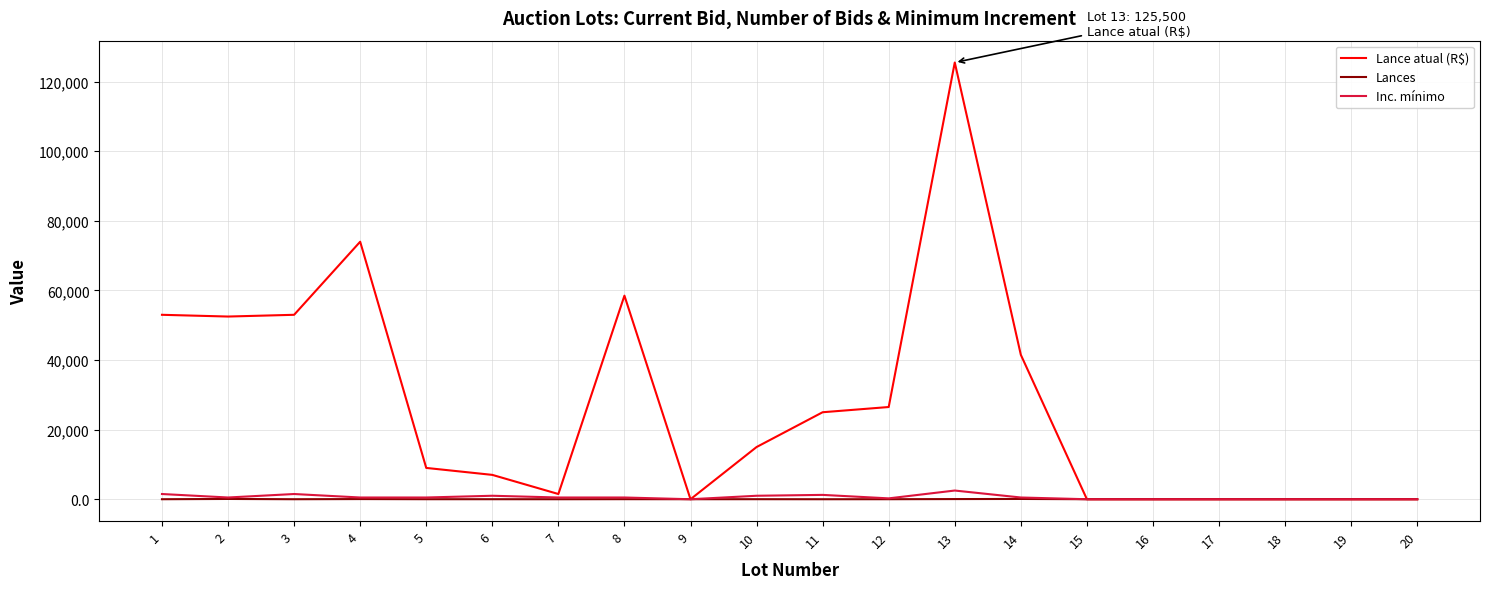

Which series has the largest range (max minus min)?

Lance atual (R$)